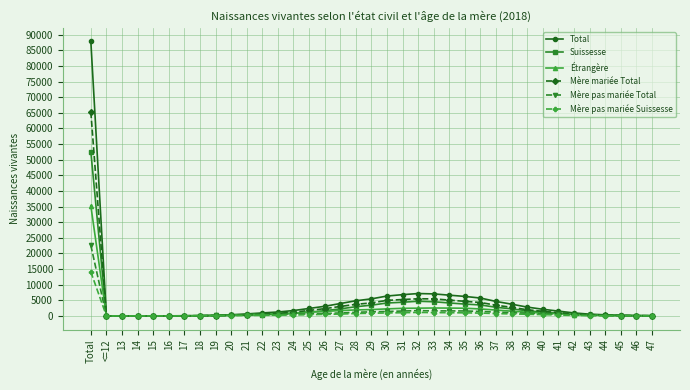

How many data points in Suissesse are less than 749?

18